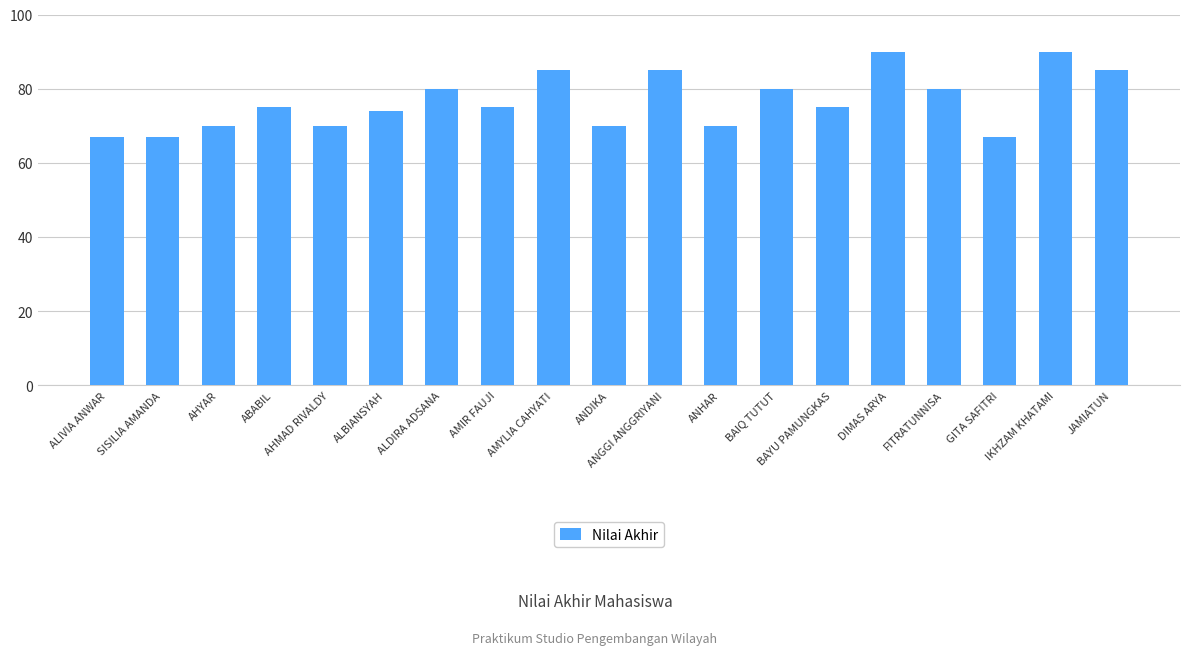

Count the number of categories in the chart.

19